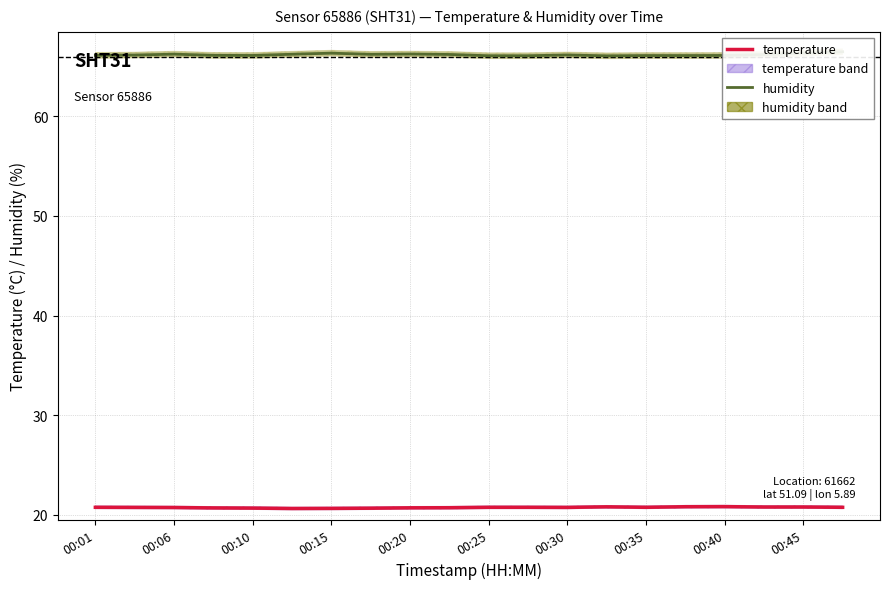

What is the label of the 15th point from the right?

00:25